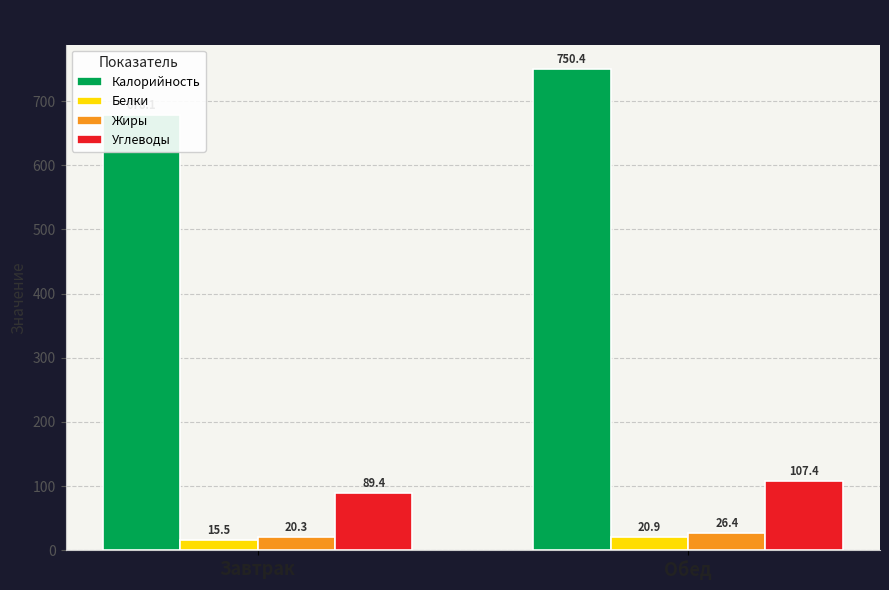

What position from the left is Завтрак?

1